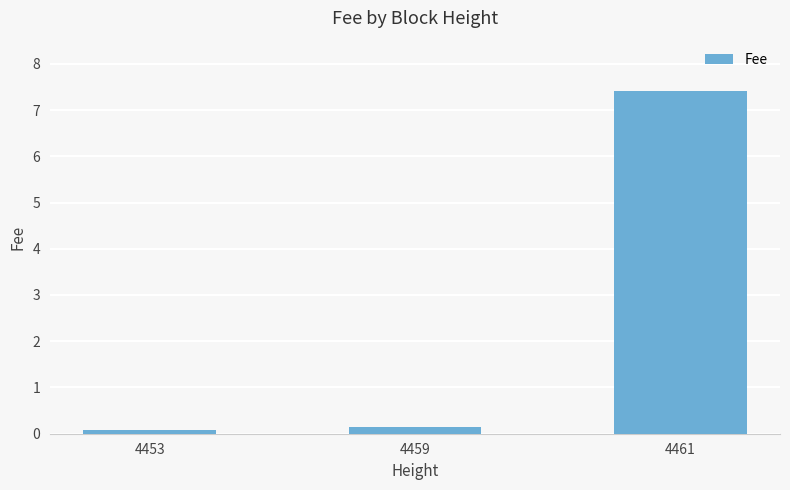

How many categories are shown in the chart?

3